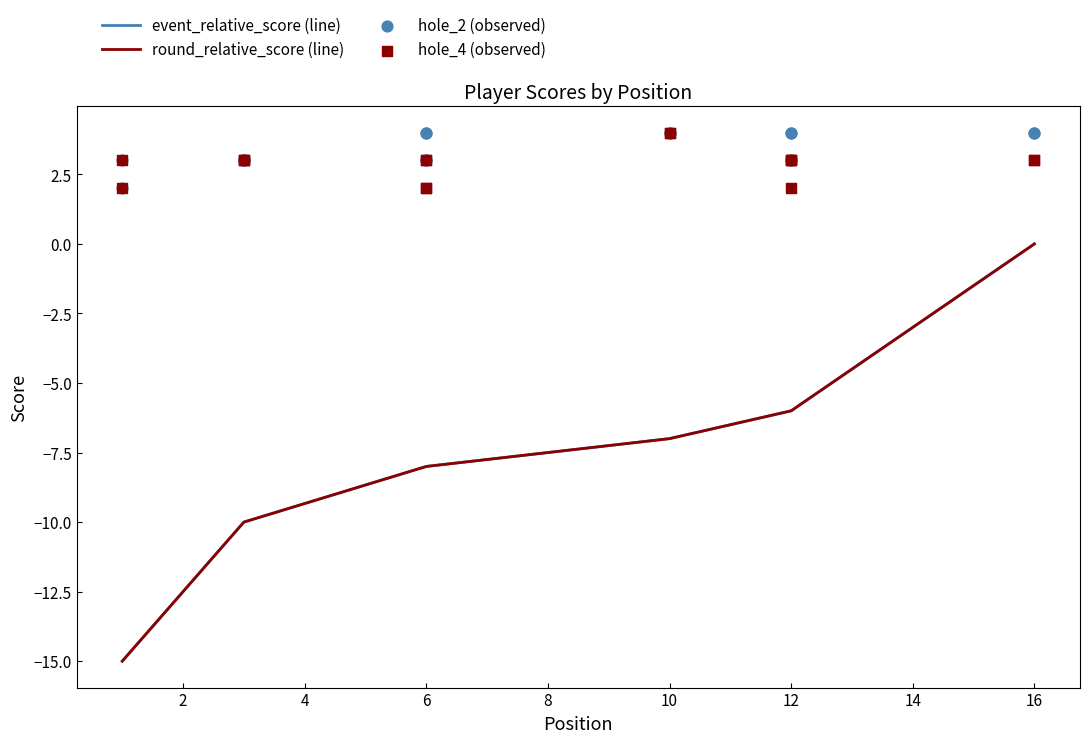

At how many categories does at least one series exceed -7?

17